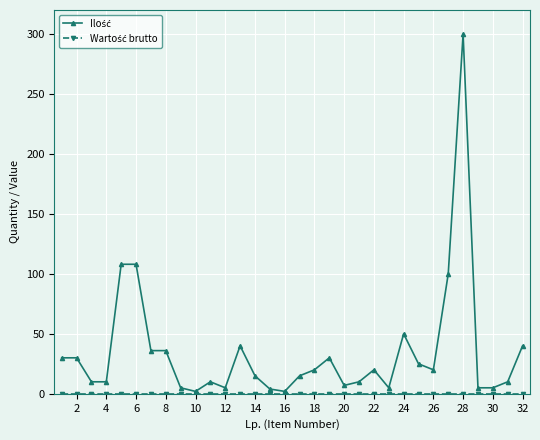

Rank the series by their average value, from lowest to highest.

Wartość brutto, Ilość